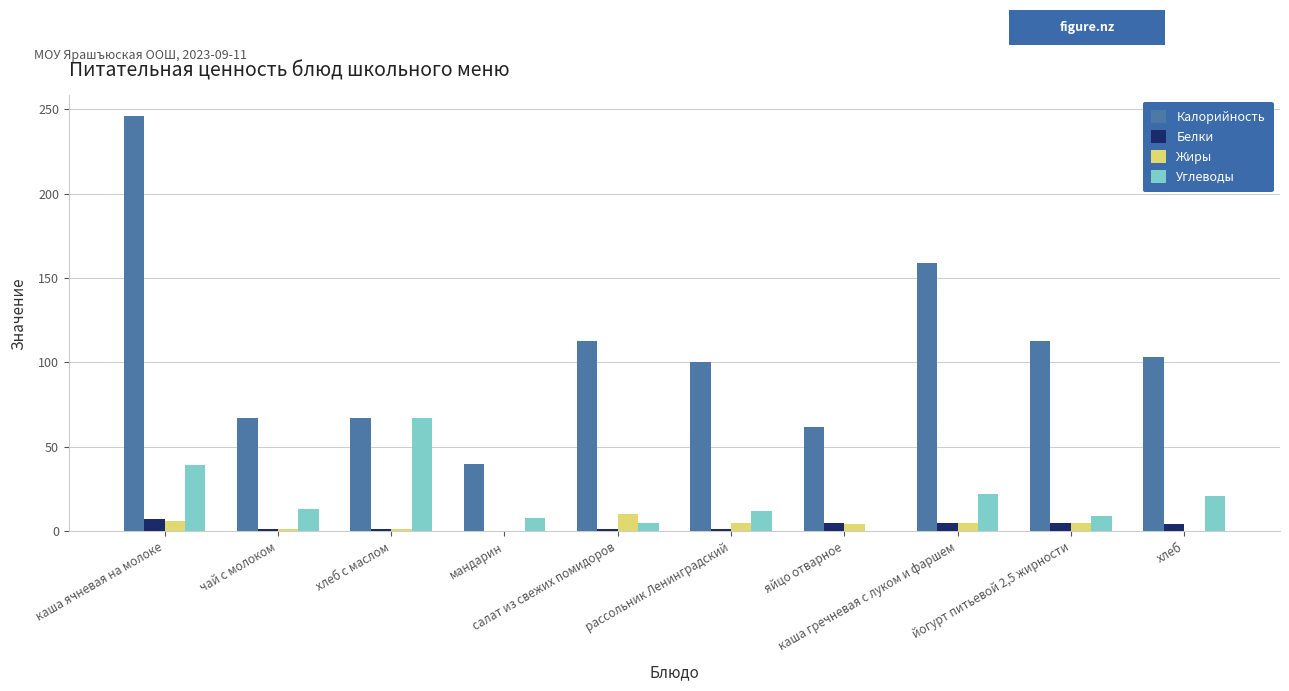

What is the highest value of the Белки series?

7